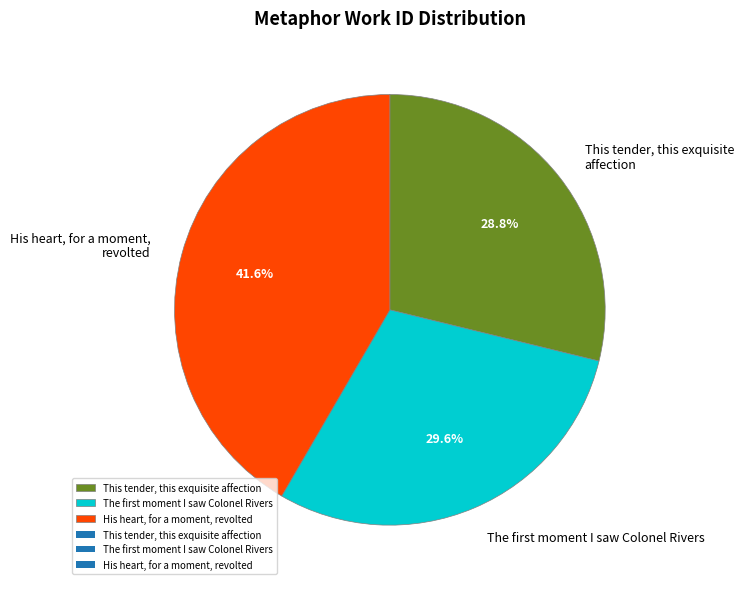

How many slices are in this pie chart?

3